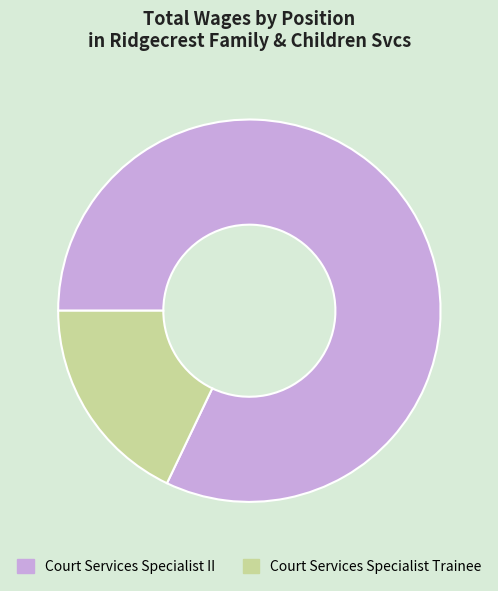

What is the smallest slice in the pie chart?

Court Services Specialist Trainee